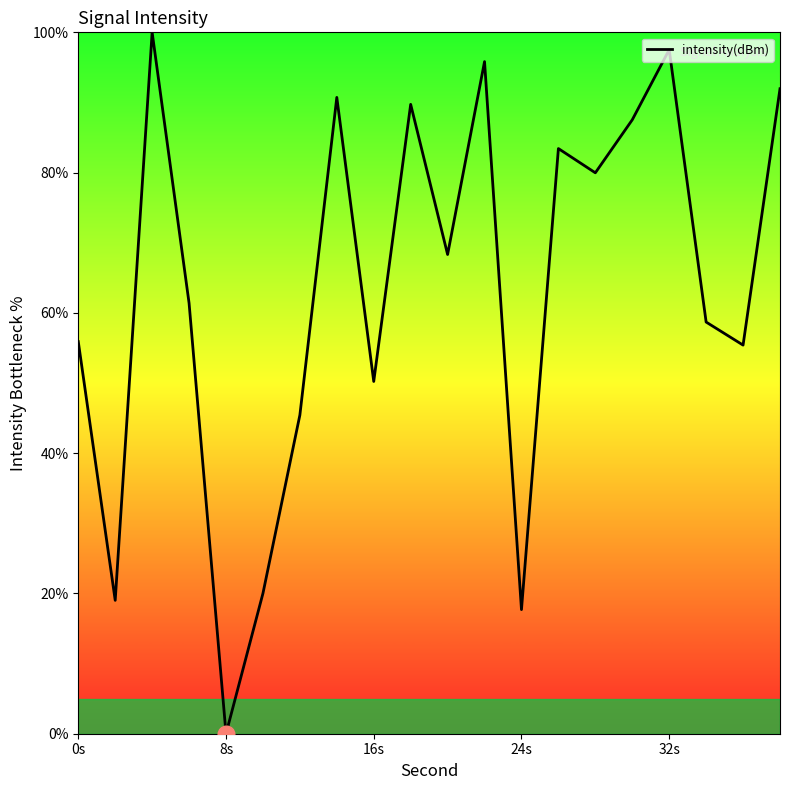

What is the difference between the maximum and minimum values?

100.0